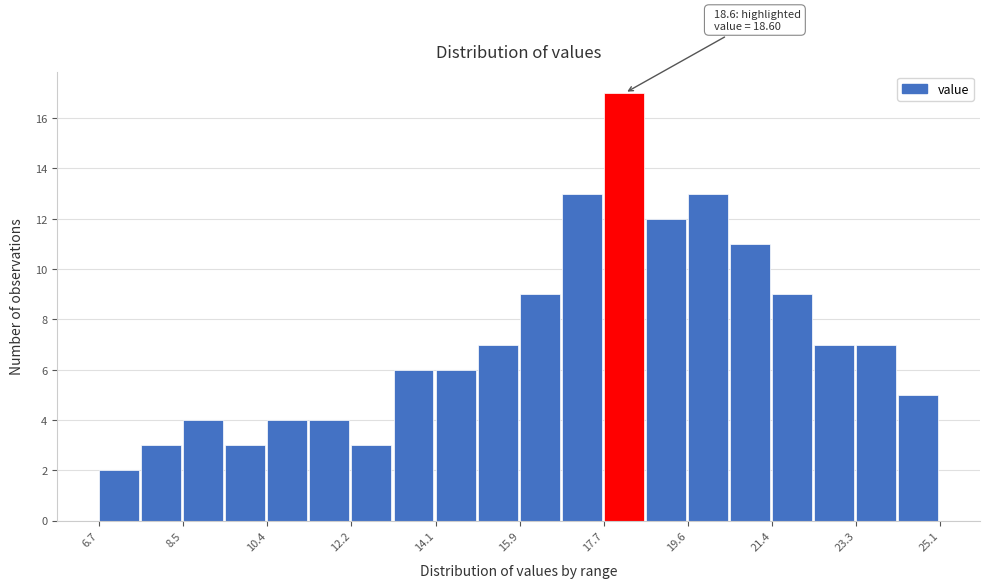

Which range on the x-axis has the tallest bar?

17.74 to 18.66